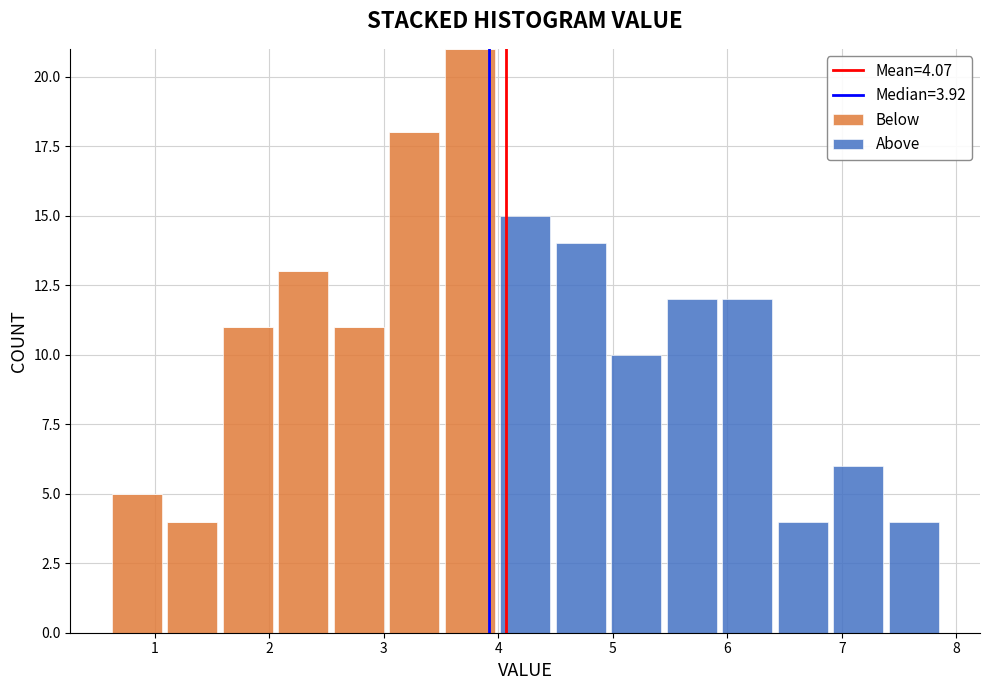

Reading left to right, transcribe this chart: for each stacked bar, give the range it covers on the x-axis and its total height. Neither the bar edges nor the heights are printed on the chart, so give them approximately, as read against the axes.

0.6 to 1.1: 5
1.1 to 1.6: 4
1.6 to 2.1: 11
2.1 to 2.5: 13
2.5 to 3.0: 11
3.0 to 3.5: 18
3.5 to 4.0: 21
4.0 to 4.5: 15
4.5 to 5.0: 14
5.0 to 5.4: 10
5.4 to 5.9: 12
5.9 to 6.4: 12
6.4 to 6.9: 4
6.9 to 7.4: 6
7.4 to 7.9: 4